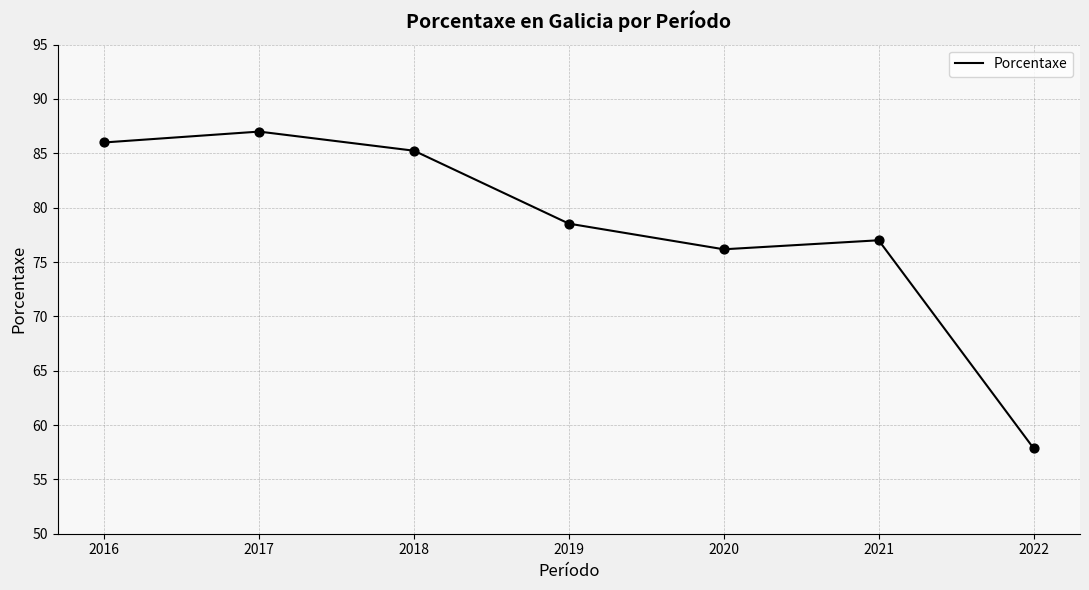

Which has a higher value, 2019 or 2021?

2019